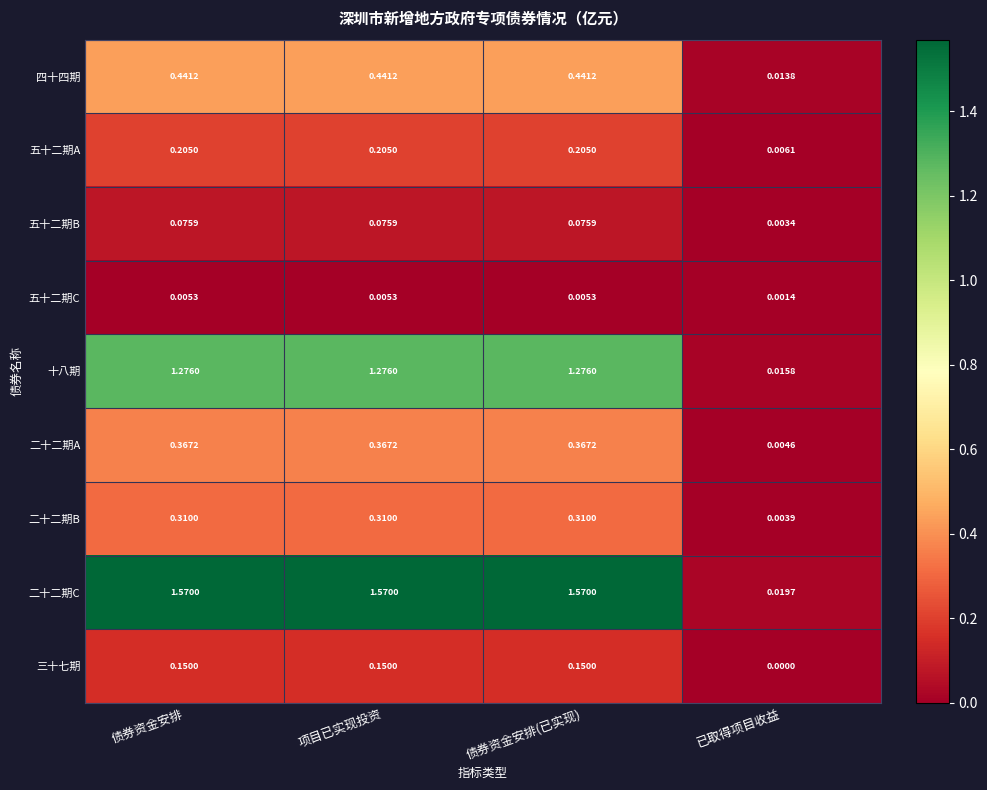

At which label does 二十二期C first exceed 1?

债券资金安排